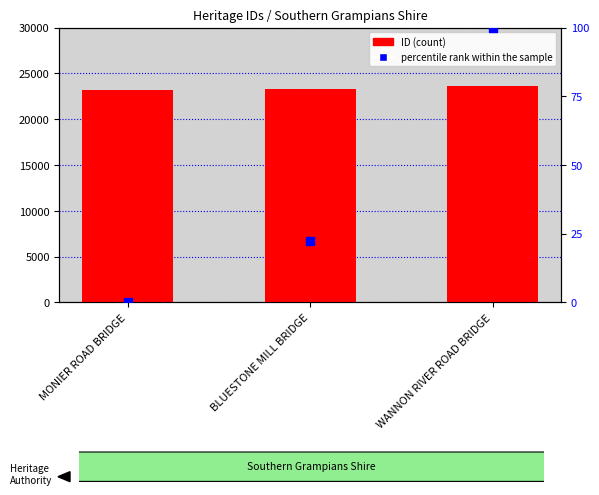

Which series reaches the minimum Y coordinate?

percentile rank within the sample